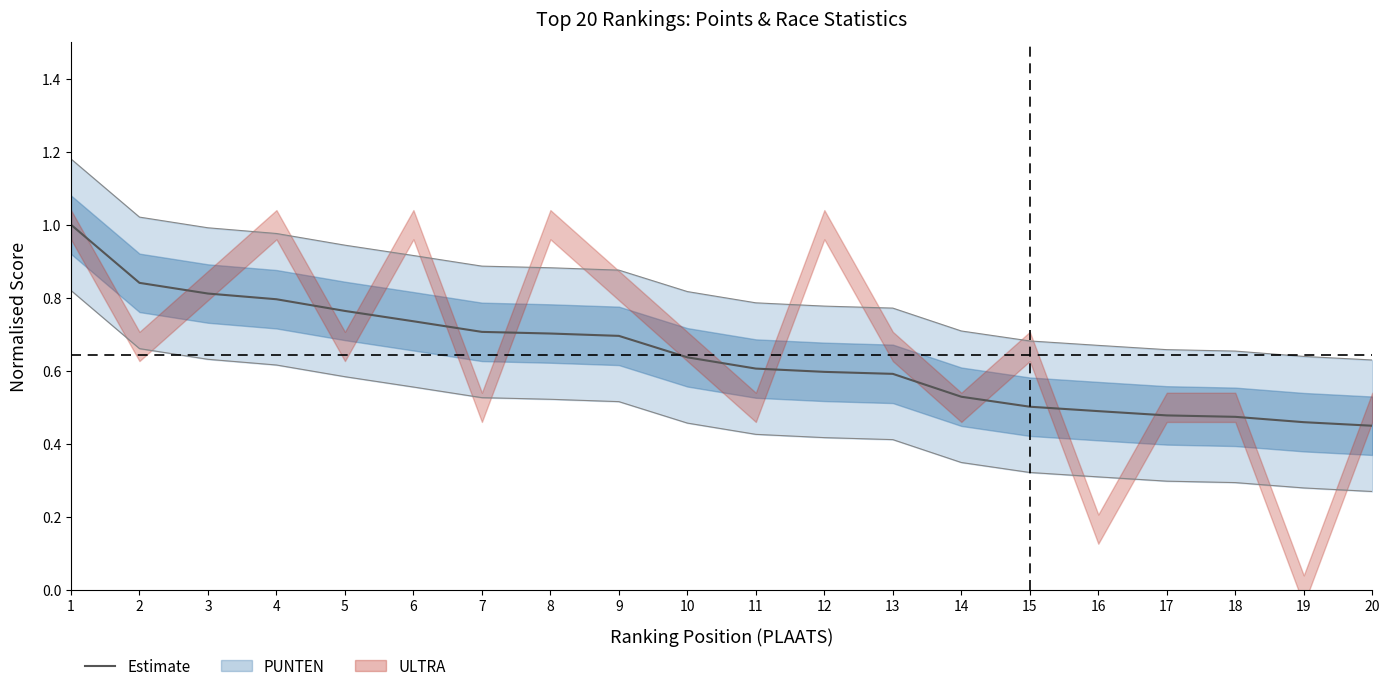

What is the difference between the second highest and second lowest values in the Upper bound series?

0.4